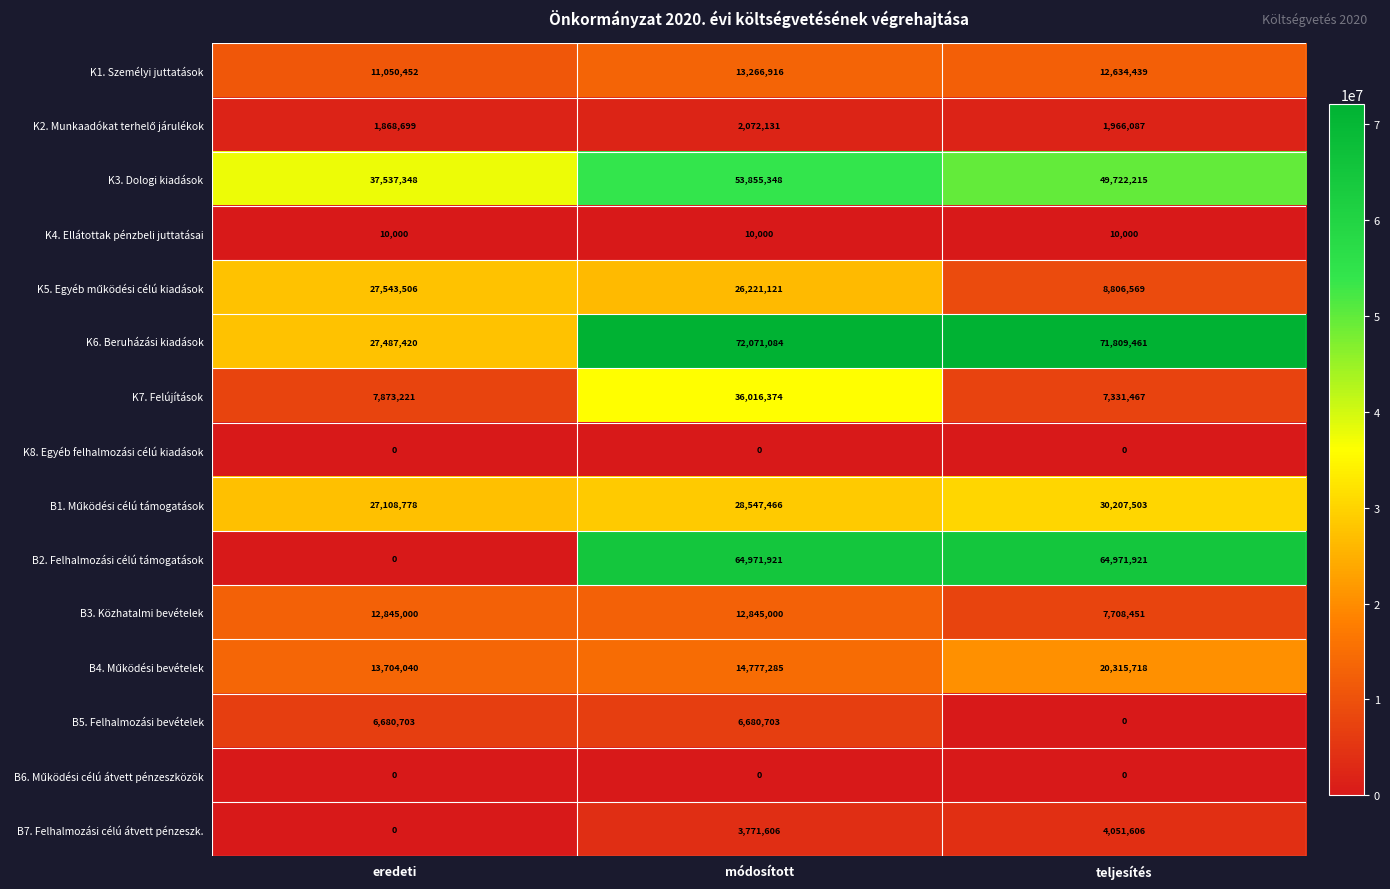

Which category has the highest value across all series?

módosított